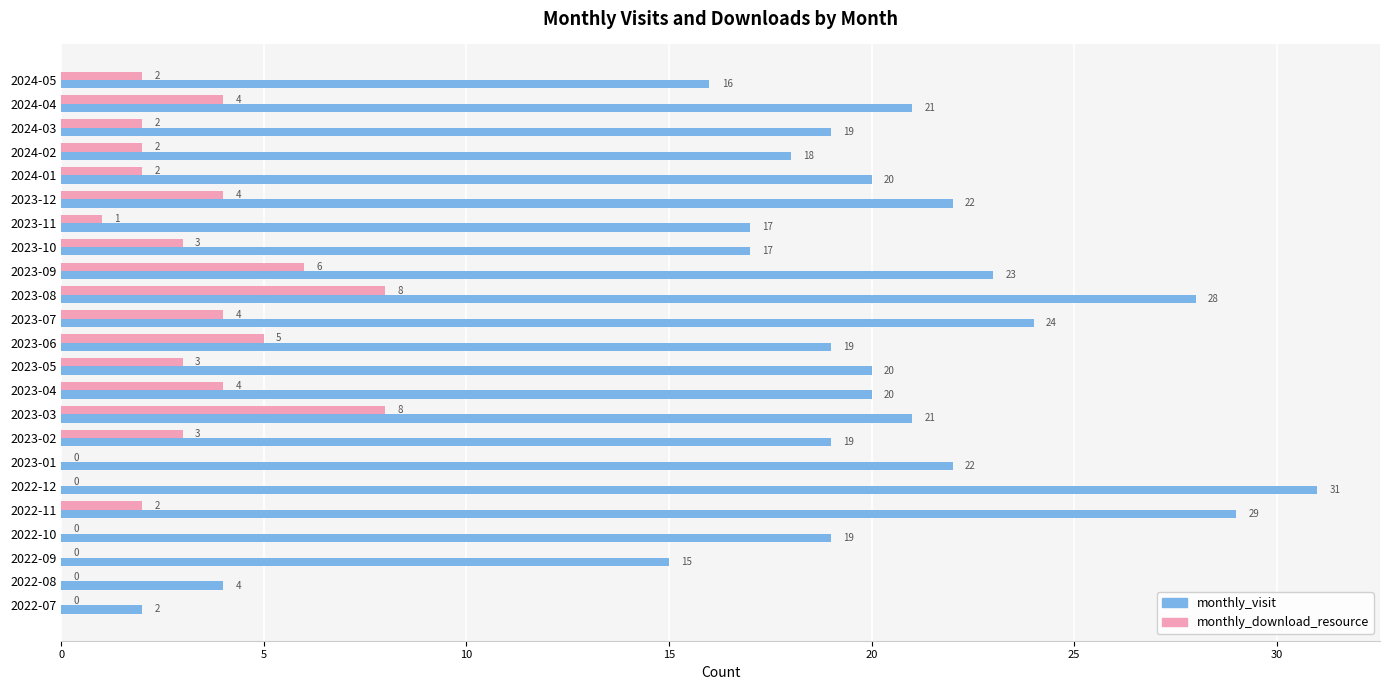

What is the total value across all series at 2023-03?

29